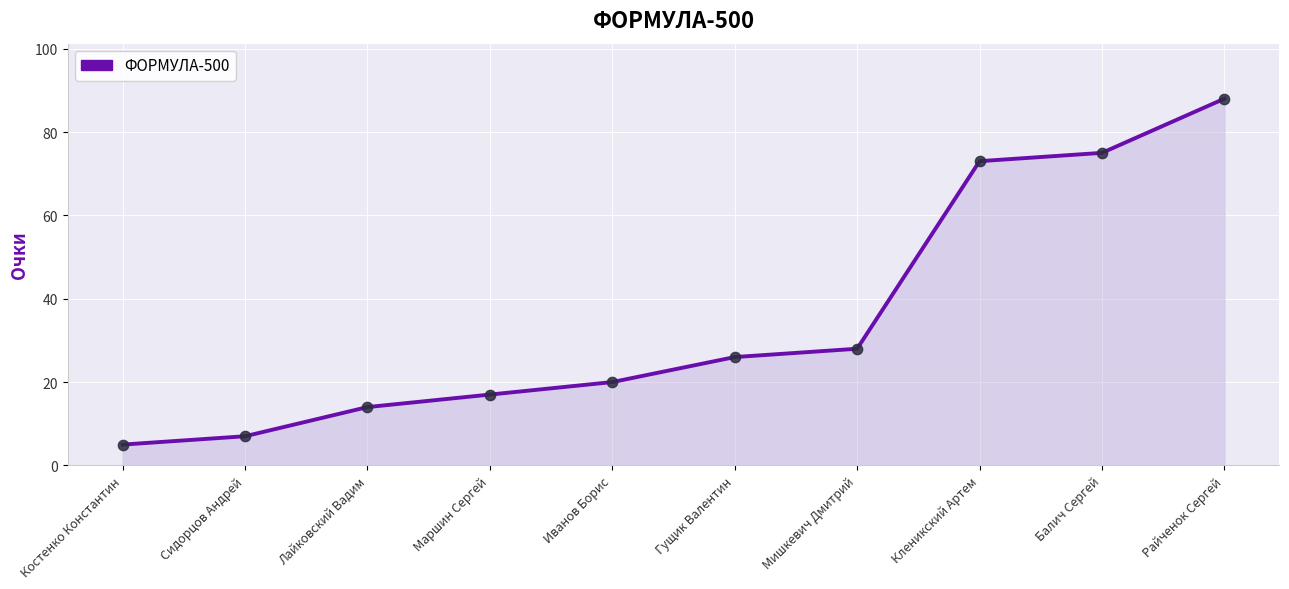

Between Костенко Константин and Мишкевич Дмитрий, which is larger?

Мишкевич Дмитрий